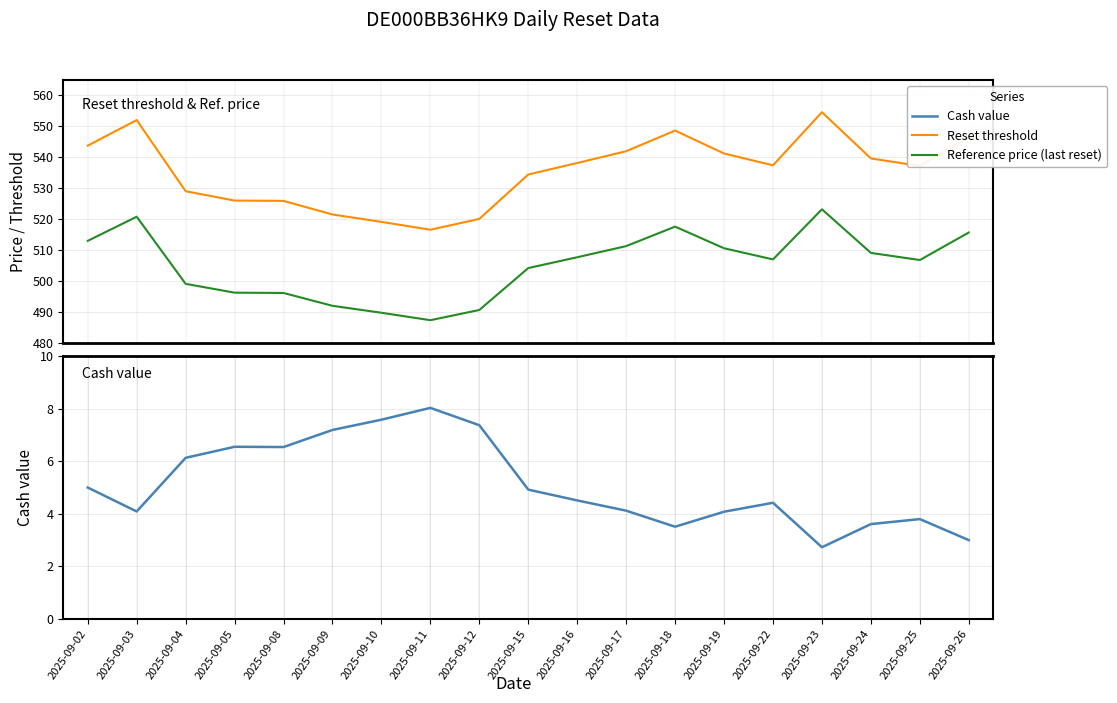

Does the chart display data point markers on the line(s)?

No